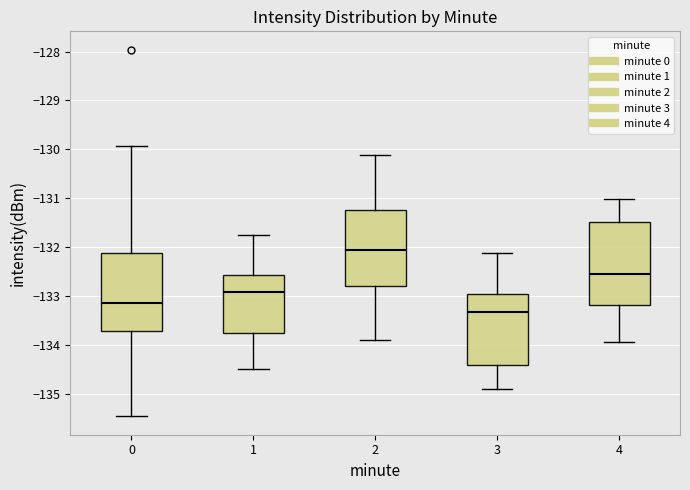

Reading left to right, transcribe this box plot: for each box, give where its median line is, the range the box spans, and where its two whiskers end, as read against the y-axis. The values are not printed on the chart, so give them approximately, as read against the axis.

0: median -133.1, box -133.7 to -132.1, whiskers -135.5 to -129.9
1: median -132.9, box -133.7 to -132.6, whiskers -134.5 to -131.7
2: median -132.1, box -132.8 to -131.2, whiskers -133.9 to -130.1
3: median -133.3, box -134.4 to -133.0, whiskers -134.9 to -132.1
4: median -132.6, box -133.2 to -131.5, whiskers -133.9 to -131.0